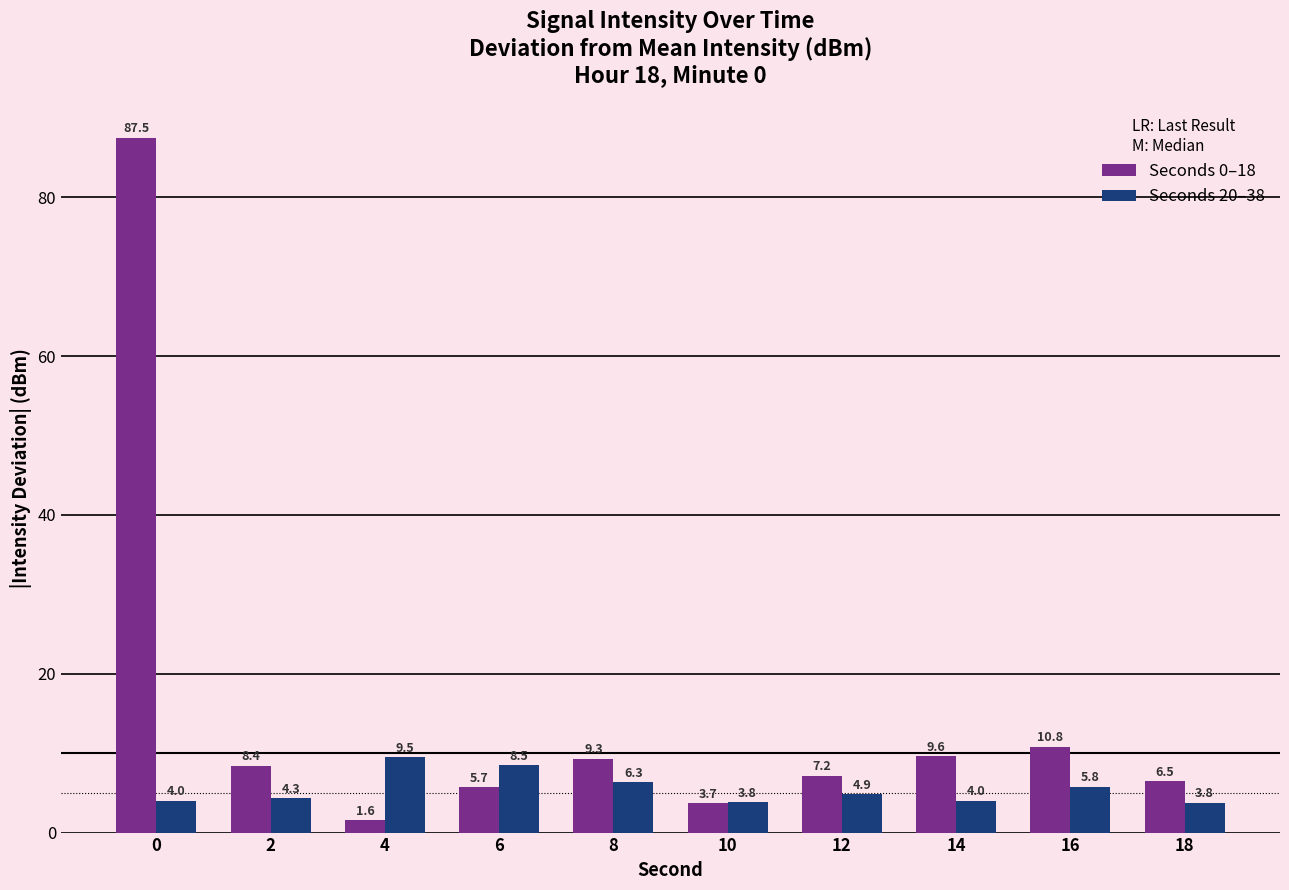

Does the chart contain any negative values?

No